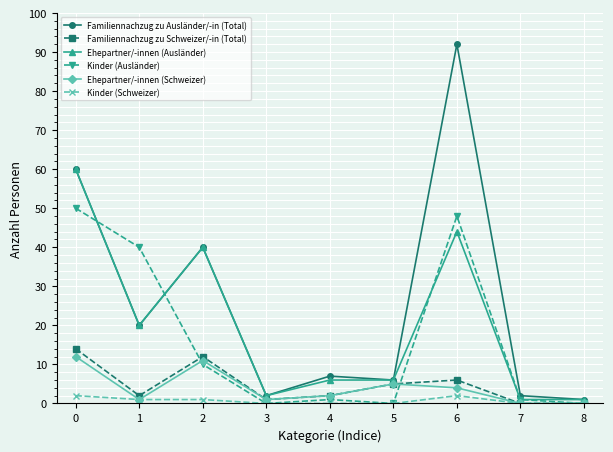

Which series has the largest range (max minus min)?

Familiennachzug zu Ausländer/-in (Total)